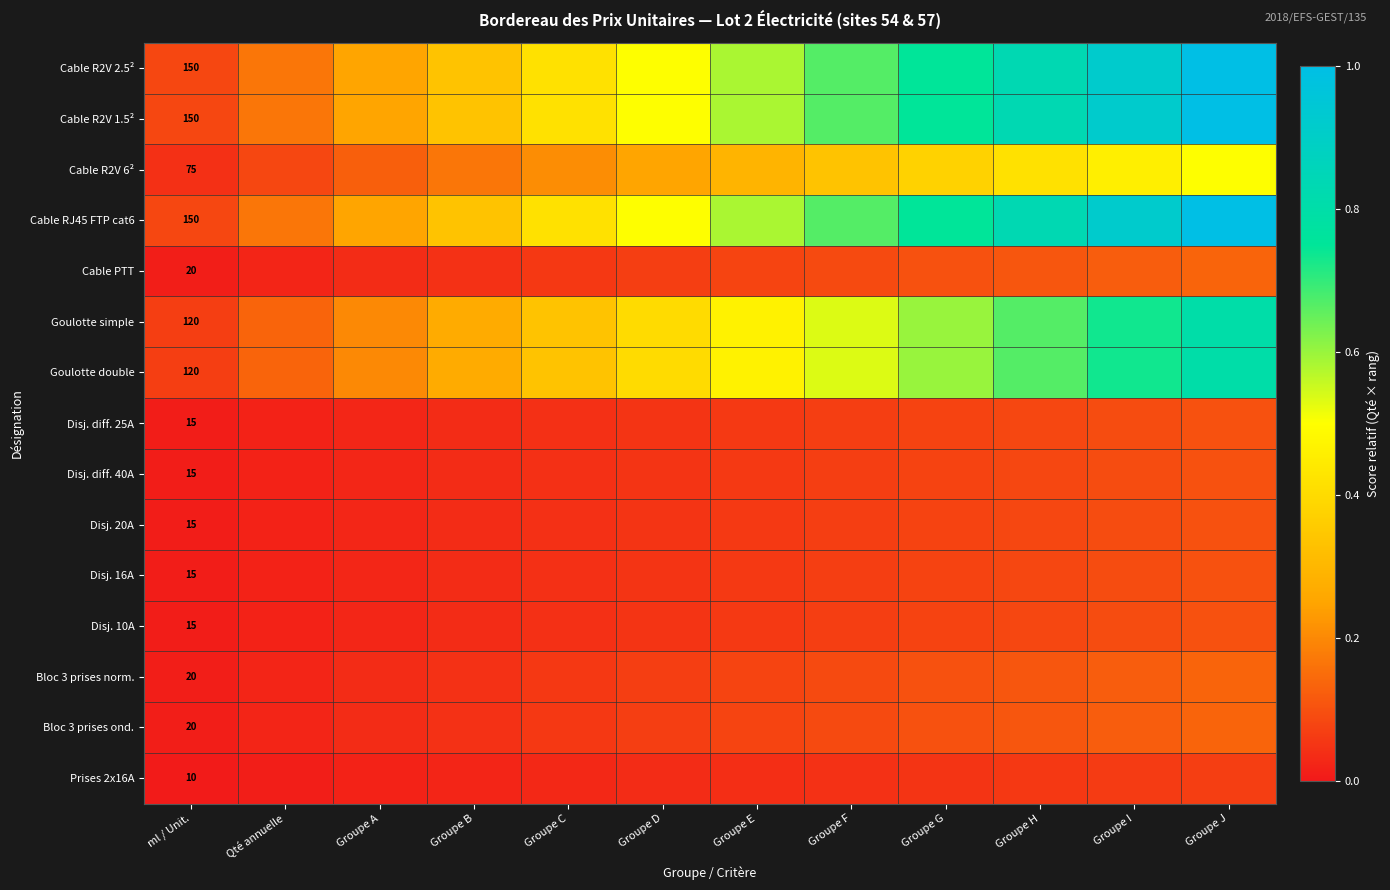

Which has a higher value, Groupe H or Groupe I?

Groupe I